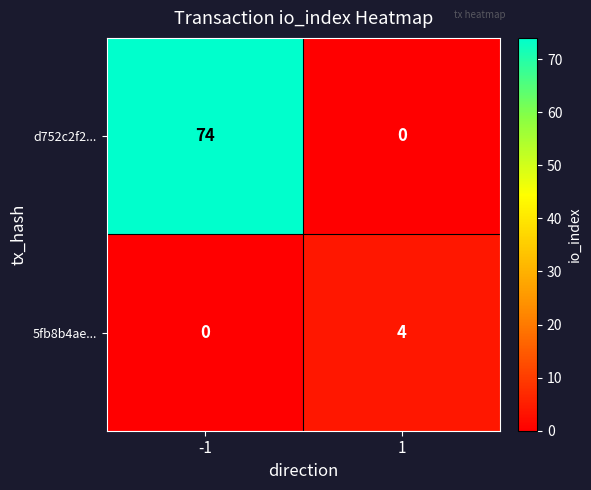

What is the approximate value of 5fb8b4ae... at 1?

4